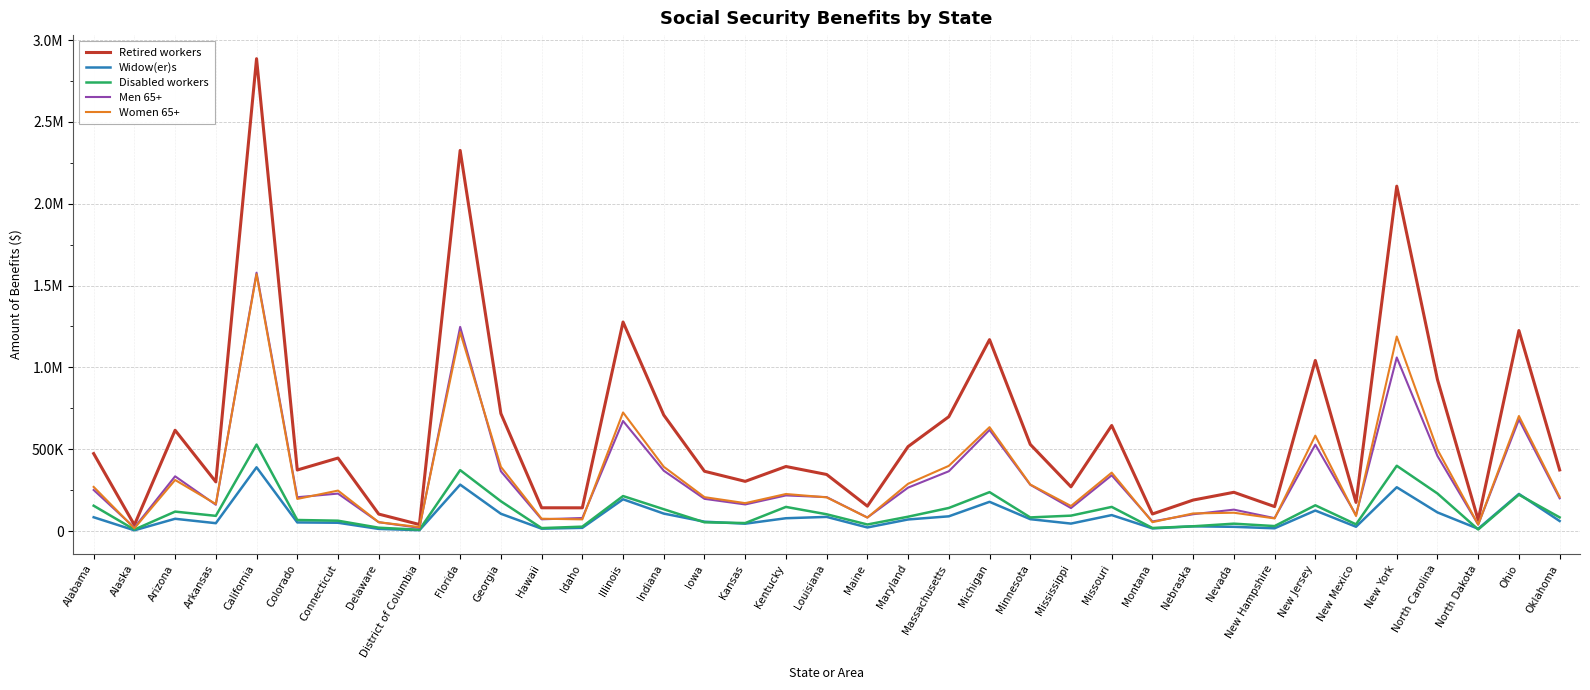

What are all the series names shown in the legend?

Retired workers, Widow(er)s, Disabled workers, Men 65+, Women 65+